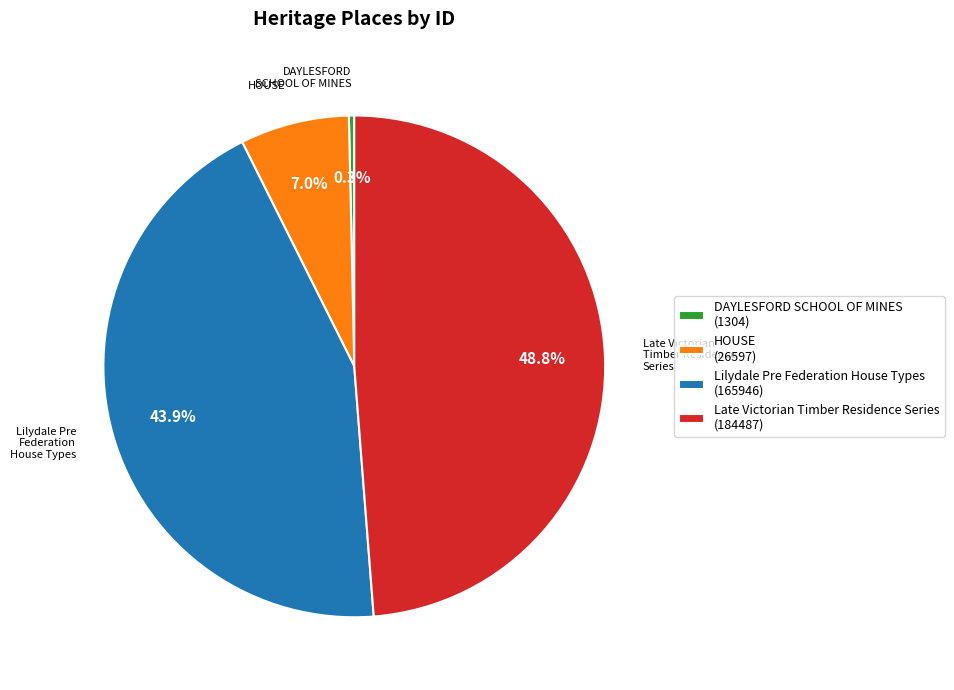

Count the number of slices in the pie.

4